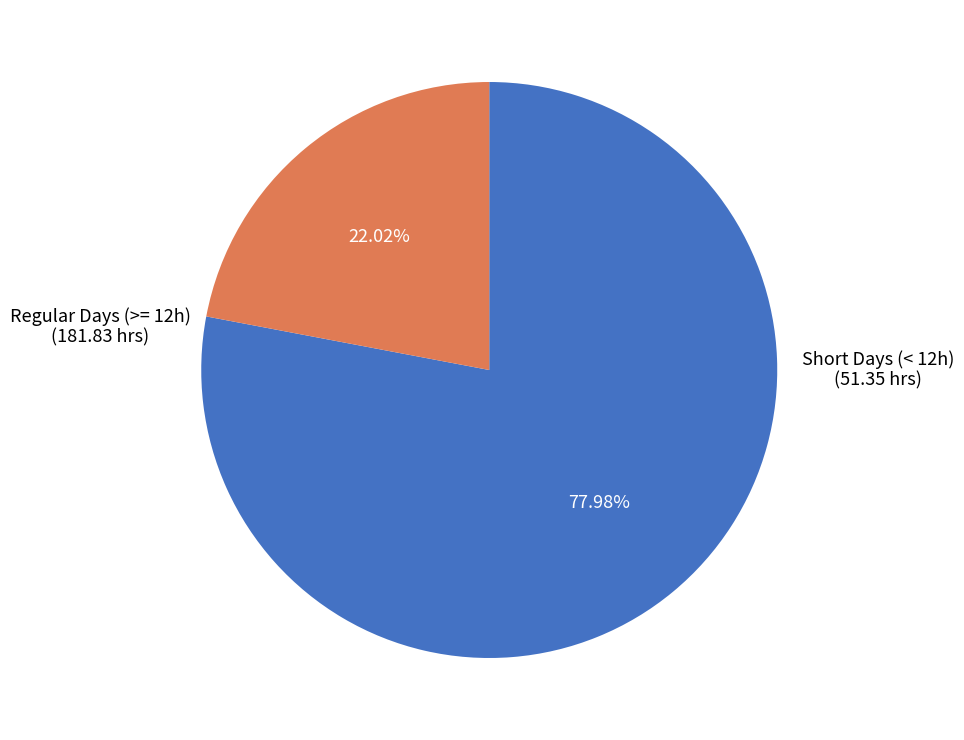

Count the number of slices in the pie.

2